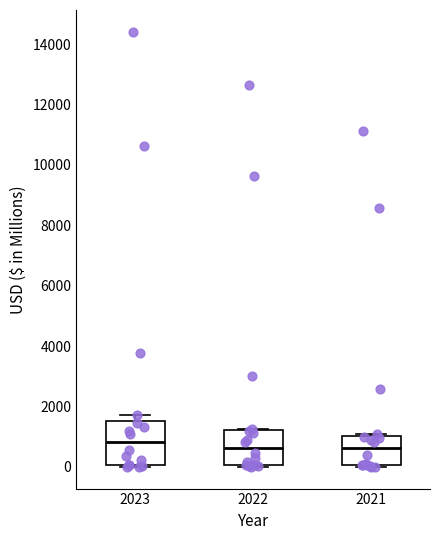

Where is the upper edge of the box at x = 2021 on the y-axis? The values are not printed on the chart, so give them approximately, as read against the axis.

1000